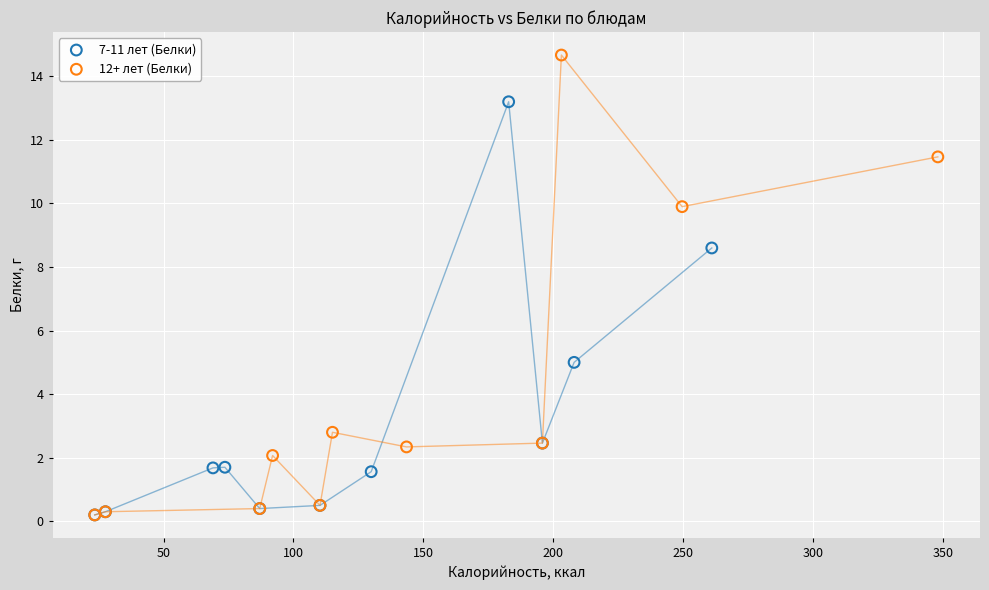

What are all the series names shown in the legend?

7-11 лет (Белки), 12+ лет (Белки)